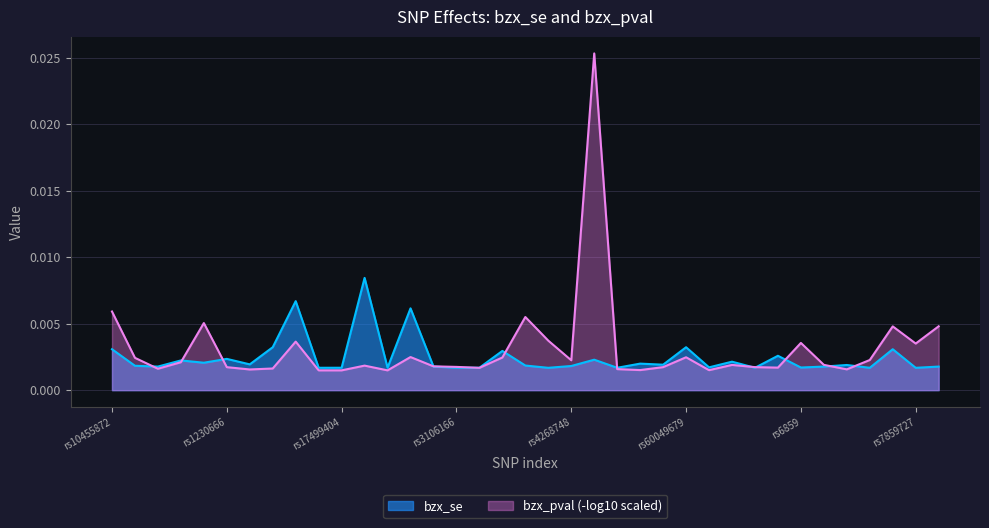

List the series in order of their peak value, lowest first.

bzx_se, bzx_pval (-log10 scaled)